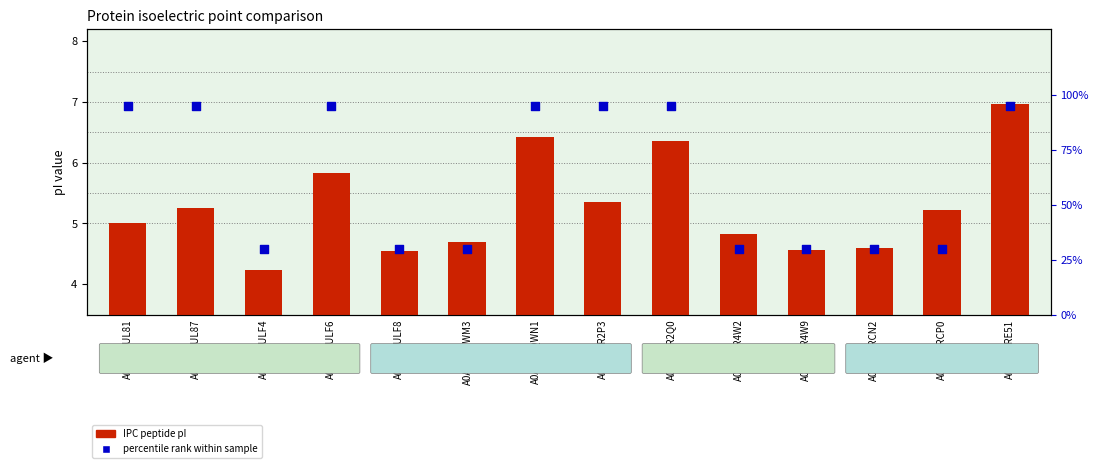

Which series has the widest spread of Y values?

ProMoST rank